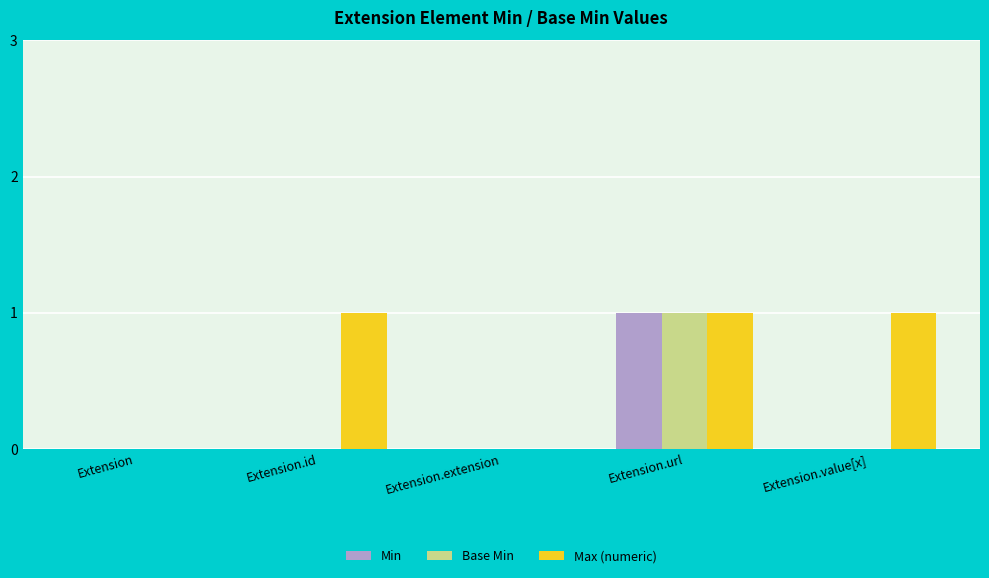

Which series has the largest total across all categories?

Max (numeric)